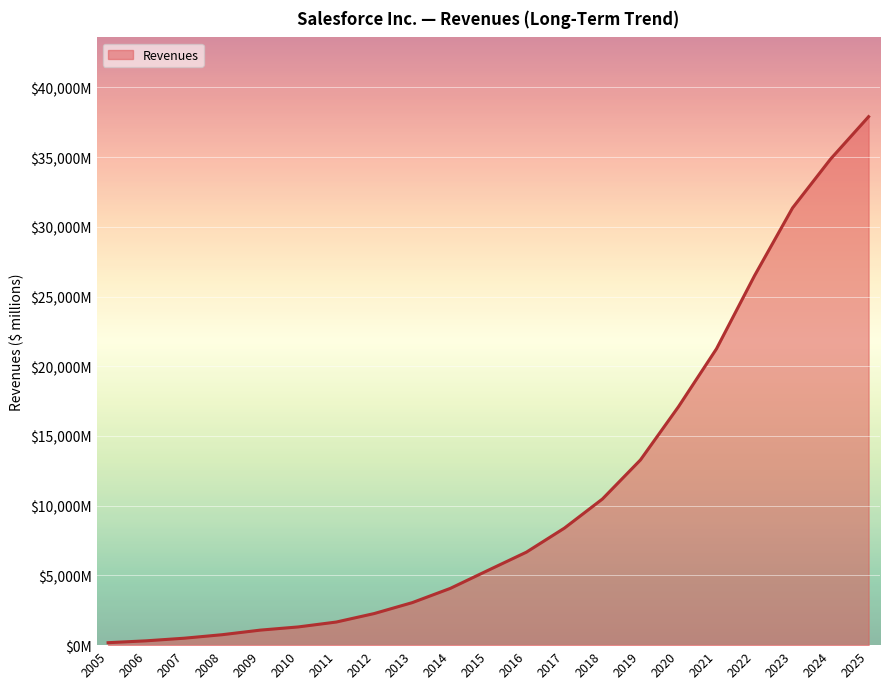

What is the maximum value shown in the chart?

37895